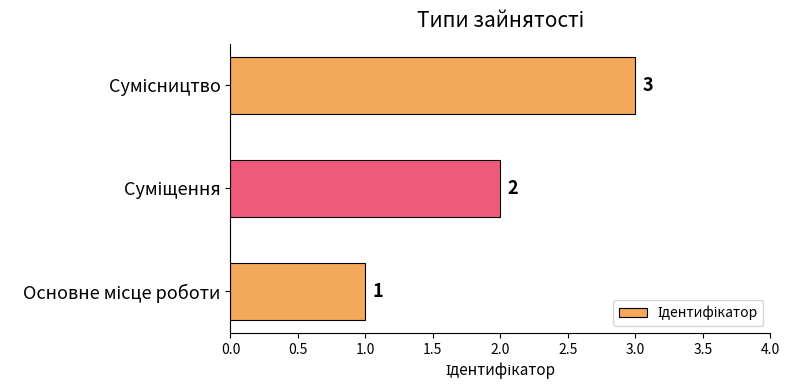

Count the values in the range 1 to 3.

3